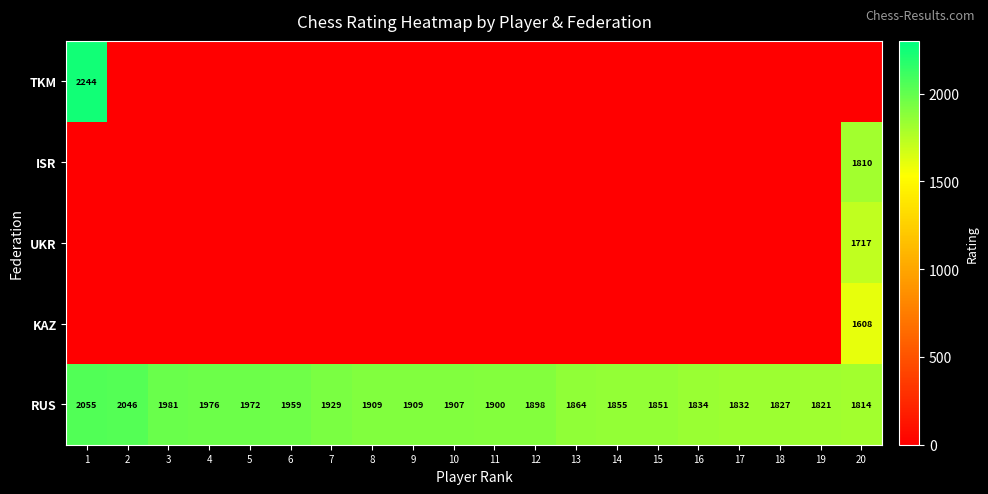

What is the sum of all RUS values?

38139